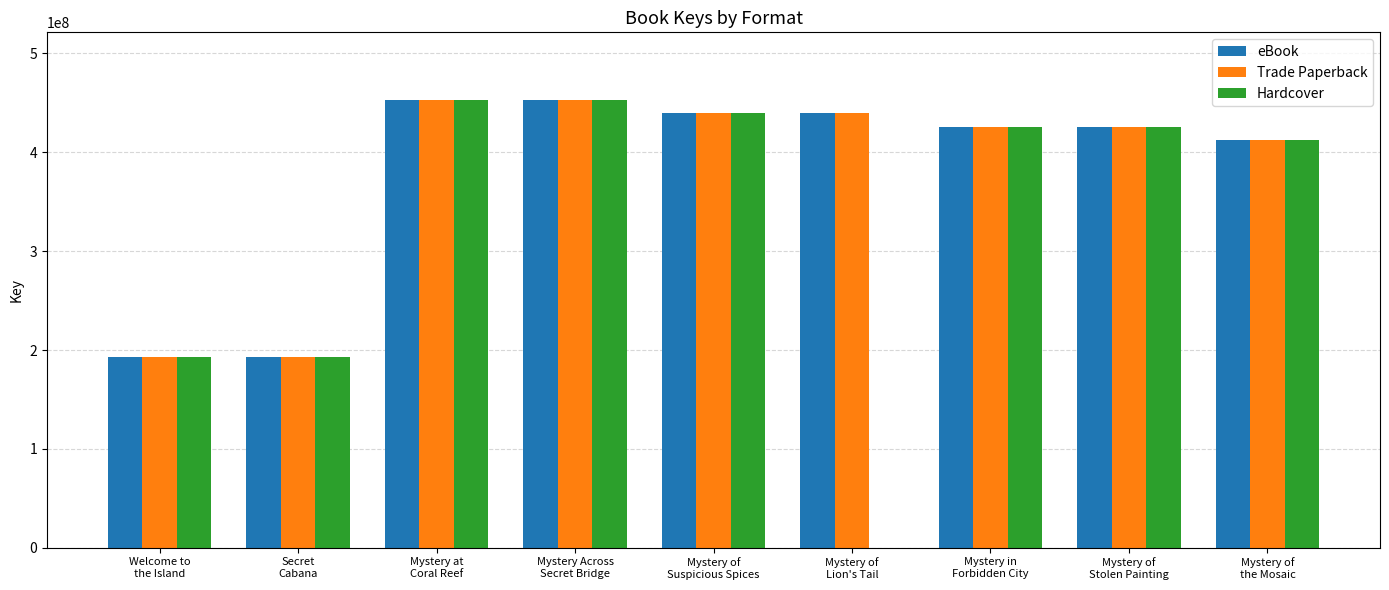

What is the greatest value displayed?

453279395